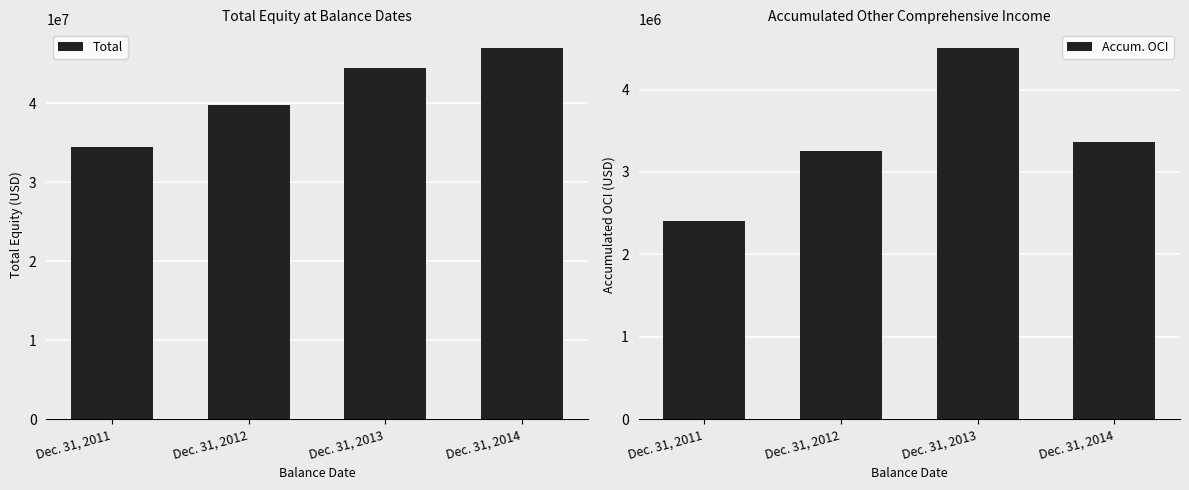

Reading right to left, extract all data points from this chart.

Total: Dec. 31, 2014=46973198	Dec. 31, 2013=44482150	Dec. 31, 2012=39755292	Dec. 31, 2011=34425590
Accum. OCI: Dec. 31, 2014=3365667	Dec. 31, 2013=4504250	Dec. 31, 2012=3251409	Dec. 31, 2011=2410341